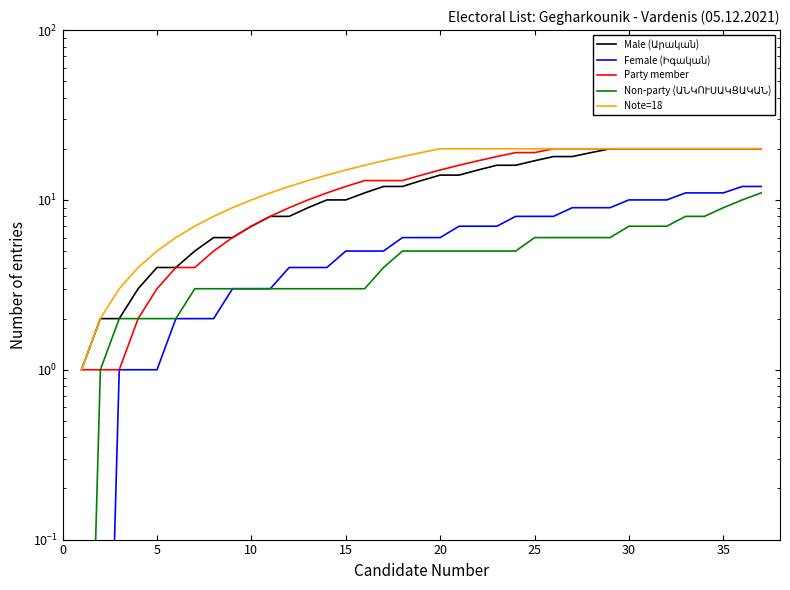

Does the chart have visible grid lines?

No